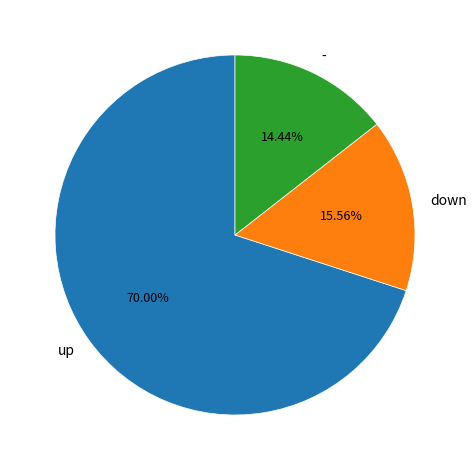

To the nearest percent, what is the difference between the - and up slice percentages?

56%